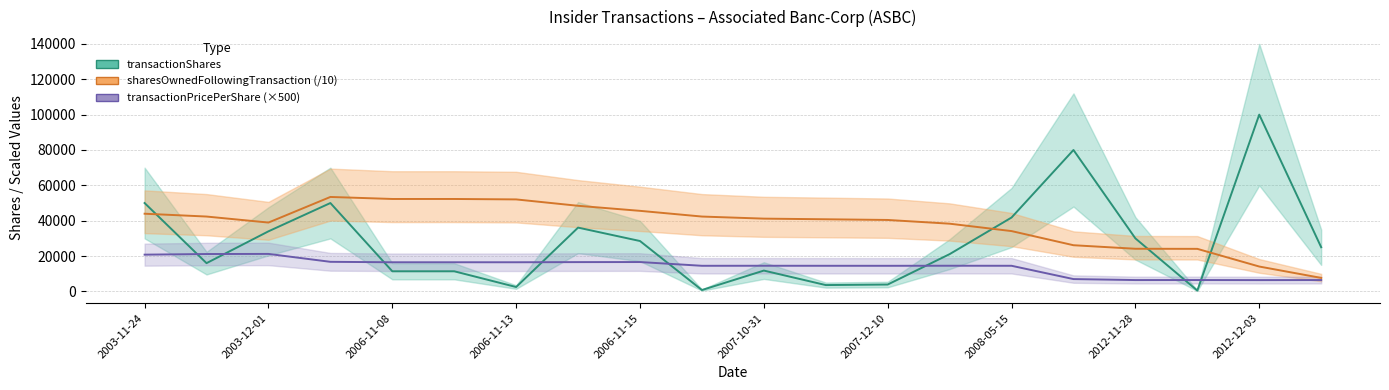

At which label does transactionShares reach its minimum?

2012-11-29